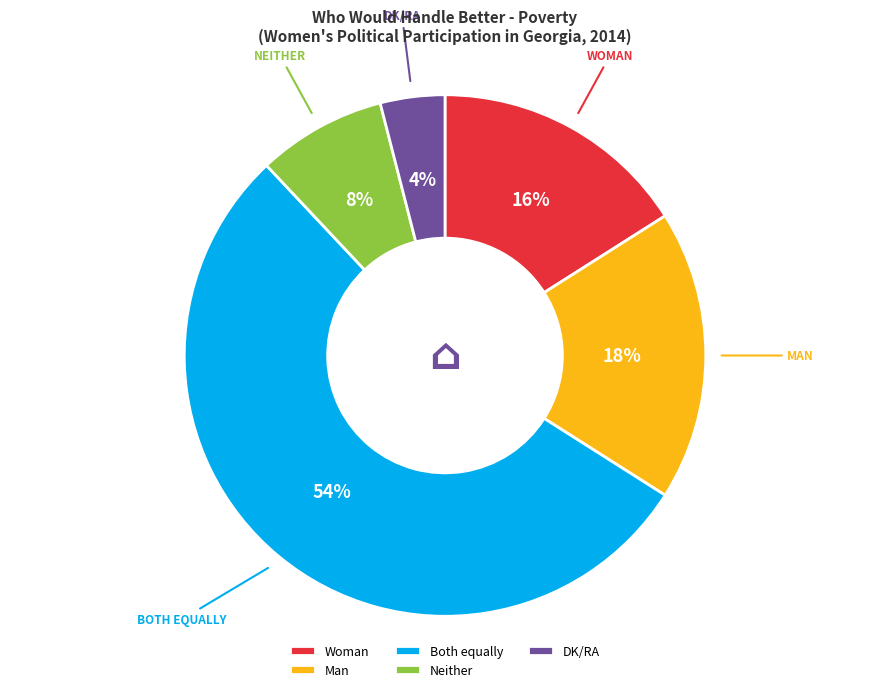

Which category has the smallest portion of the pie?

DK/RA